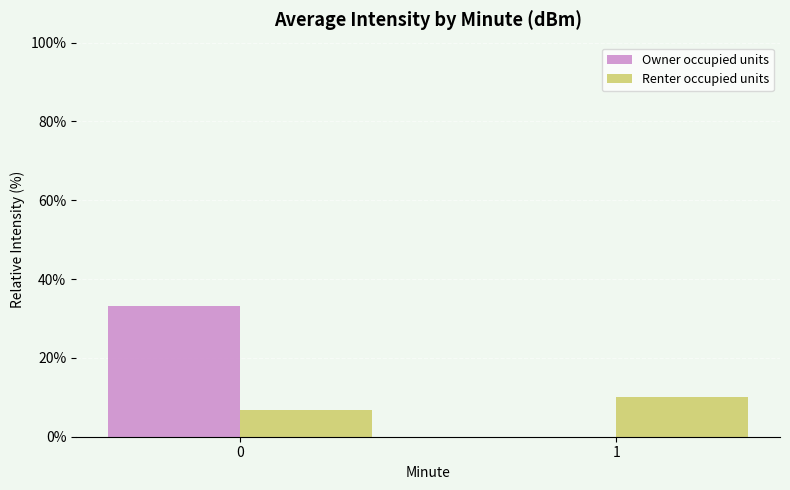

What is the total value across all series at 0?

40.0